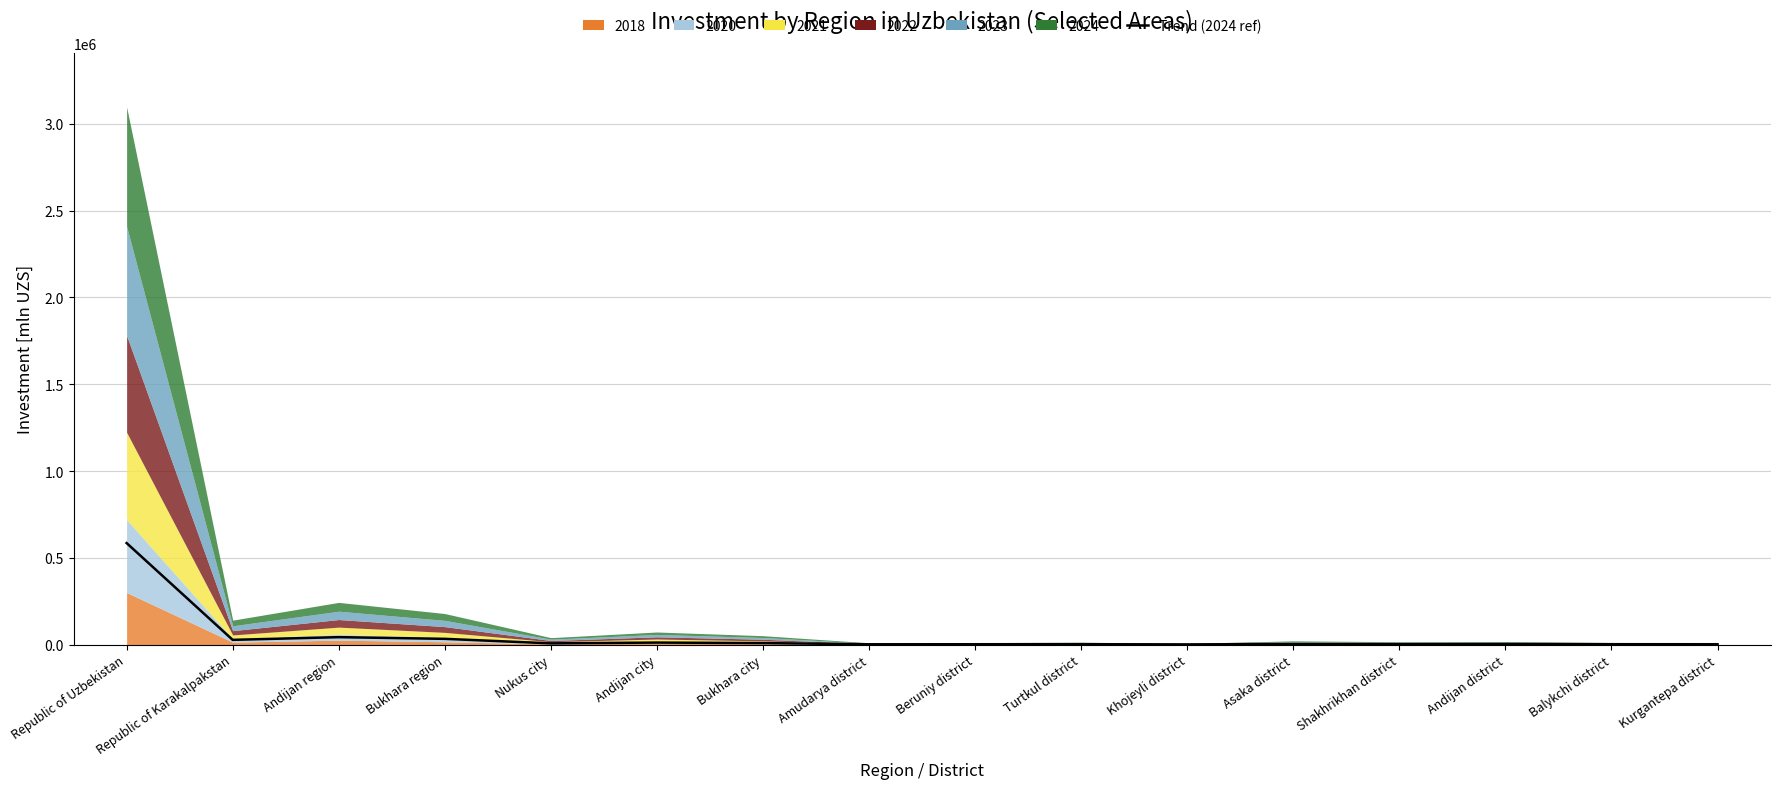

Which label corresponds to the smallest value in the chart?

Khojeyli district